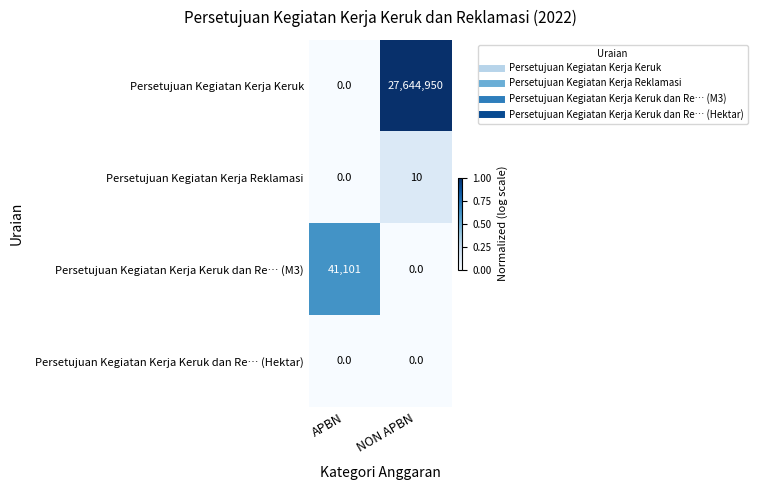

List the series in order of their peak value, highest first.

Persetujuan Kegiatan Kerja Keruk, Persetujuan Kegiatan Kerja Keruk dan Re… (M3), Persetujuan Kegiatan Kerja Reklamasi, Persetujuan Kegiatan Kerja Keruk dan Re… (Hektar)